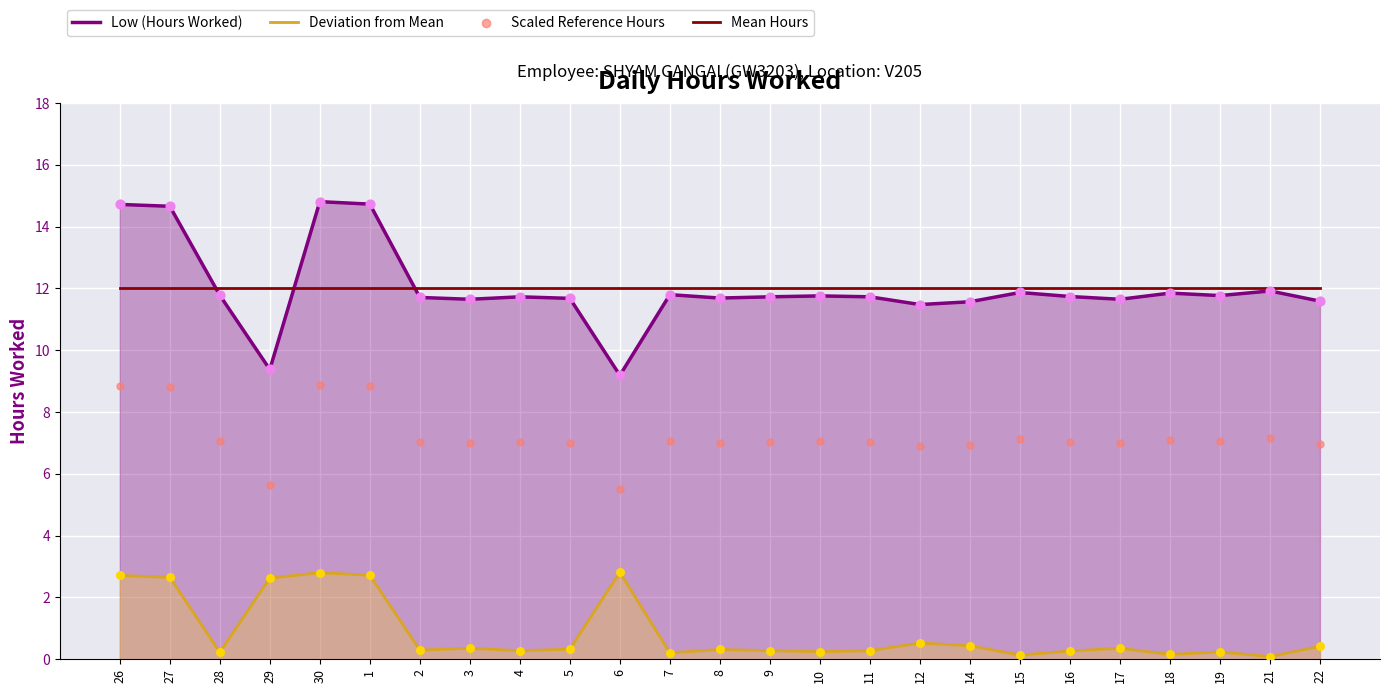

Which series reaches the maximum Y coordinate?

Low (Hours Worked)